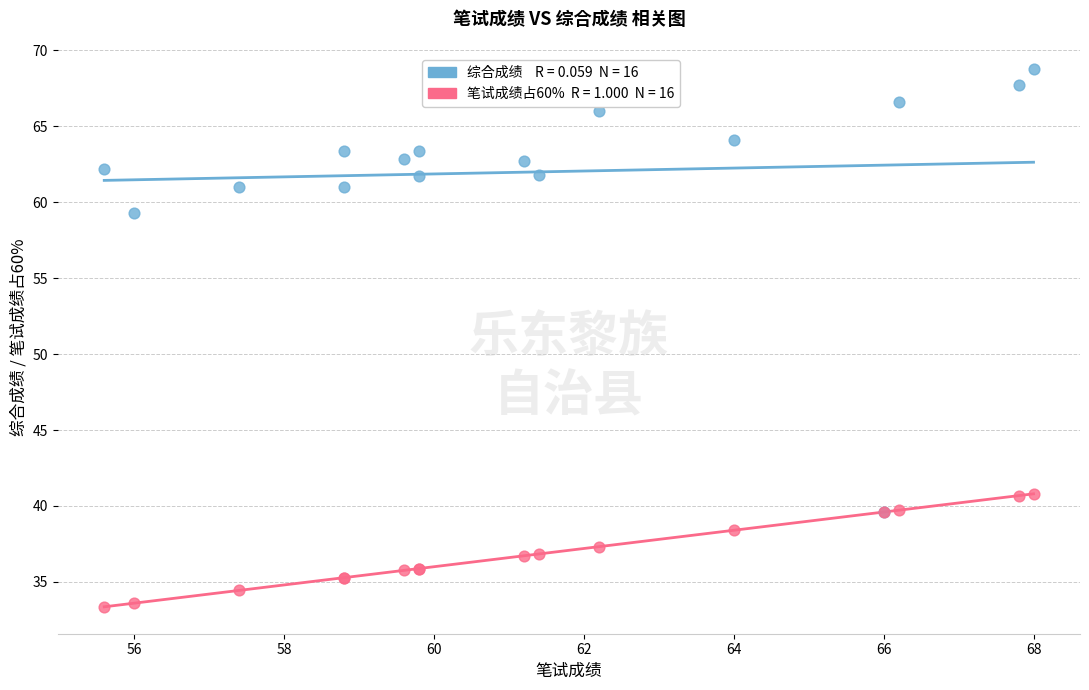

Across all series, what Y value is closest to 51?

59.3